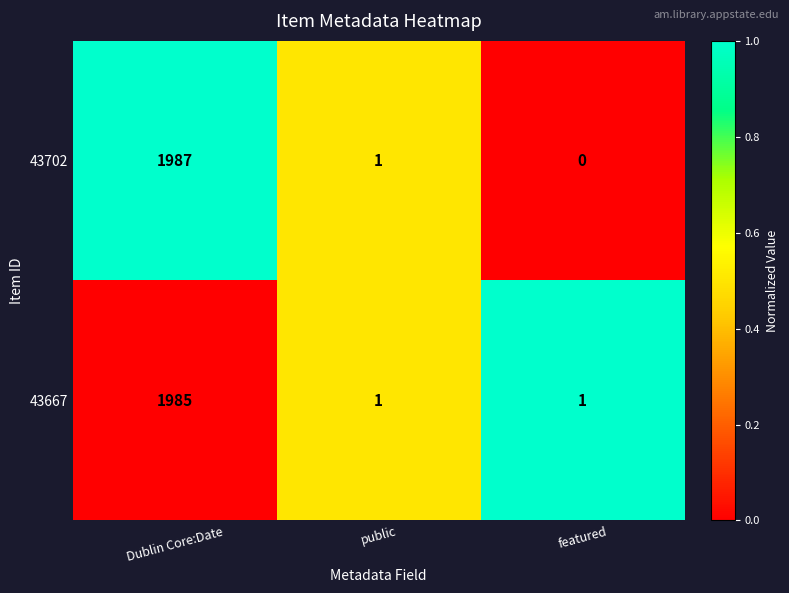

At featured, list the series in order from smallest to largest.

43702, 43667